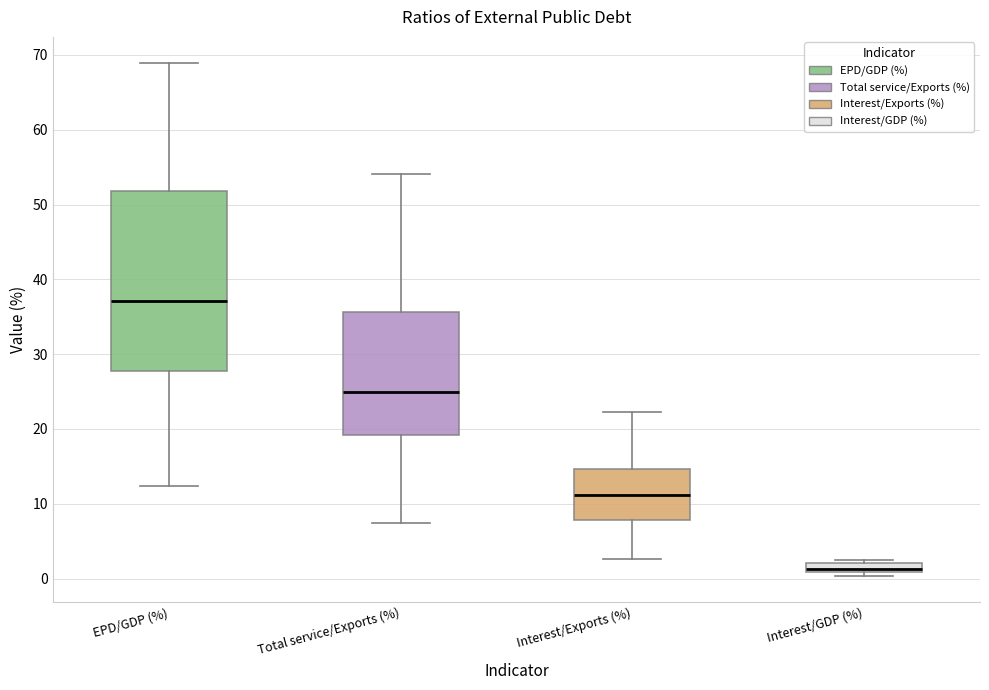

Comparing the boxes themselves (not the whiskers), which one is the tallest?

EPD/GDP (%)